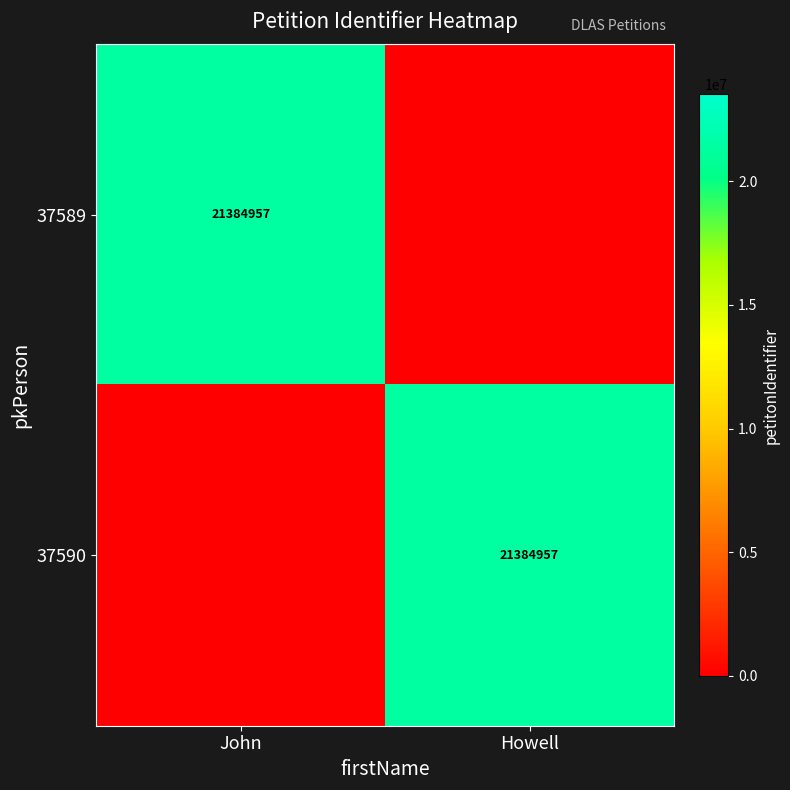

True or false: 37590 has a value of 9087286 at Howell.

False